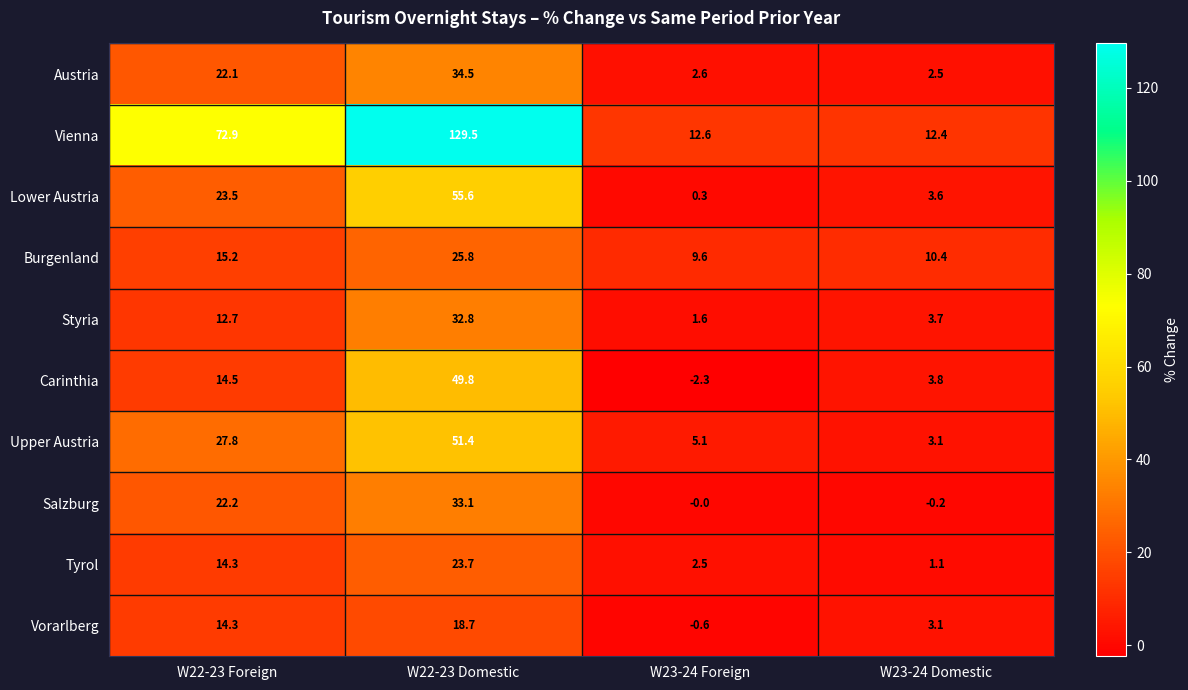

Which series has the widest spread of values?

Vienna